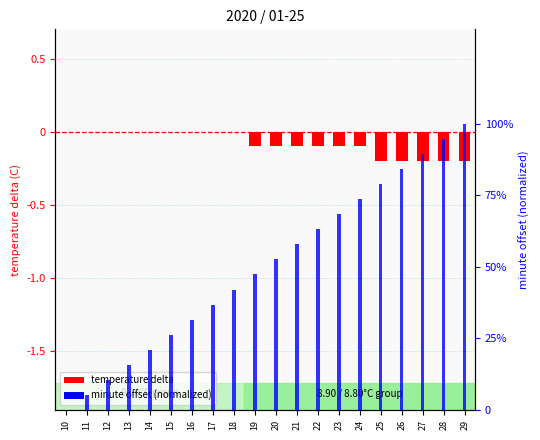

At 16, list the series in order from smallest to largest.

temperature delta, minute offset (normalized)